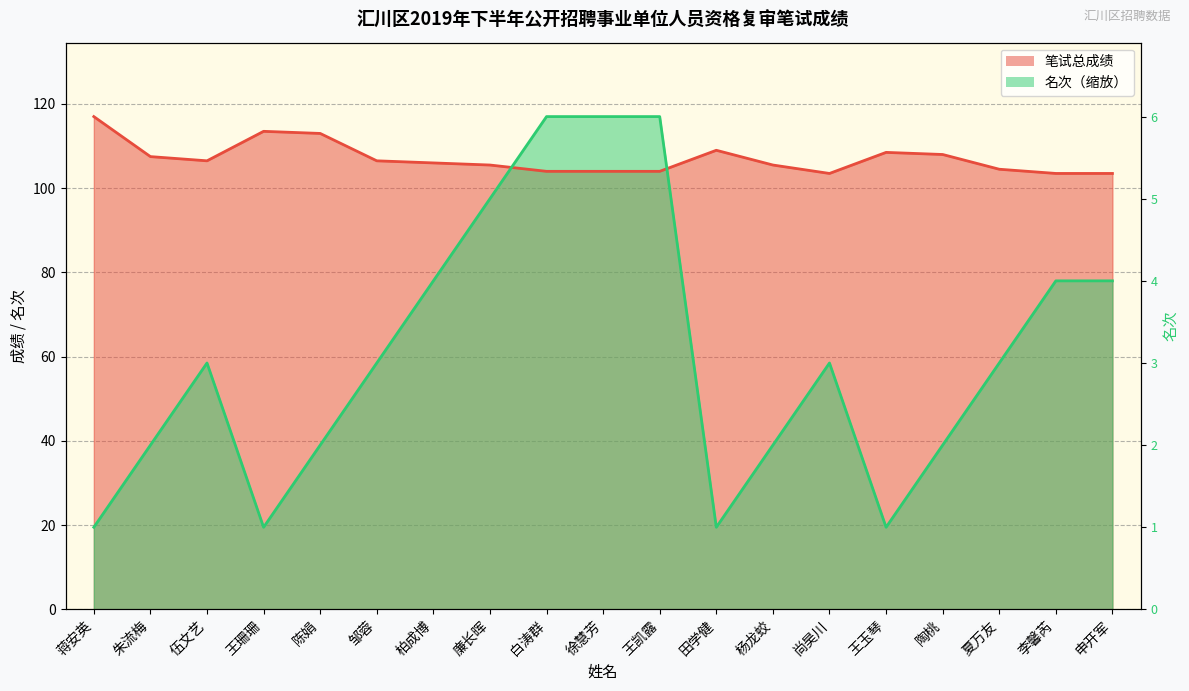

Between 白涛群 and 李馨芮, which series saw the biggest shift?

名次